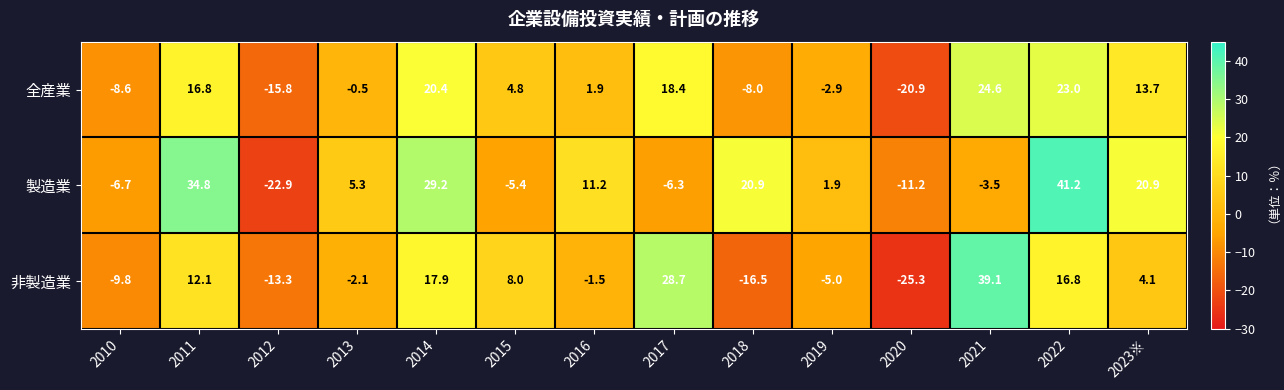

What is the average value of the 非製造業 series?

3.8